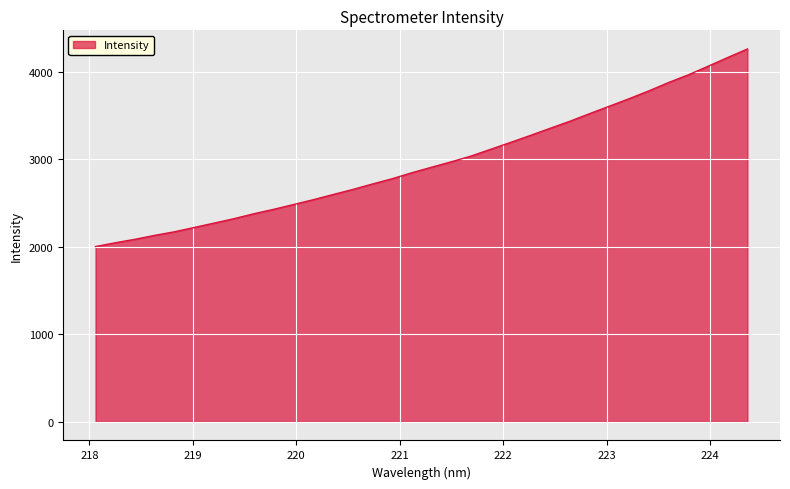

What is the difference between the maximum and minimum values?

2258.3